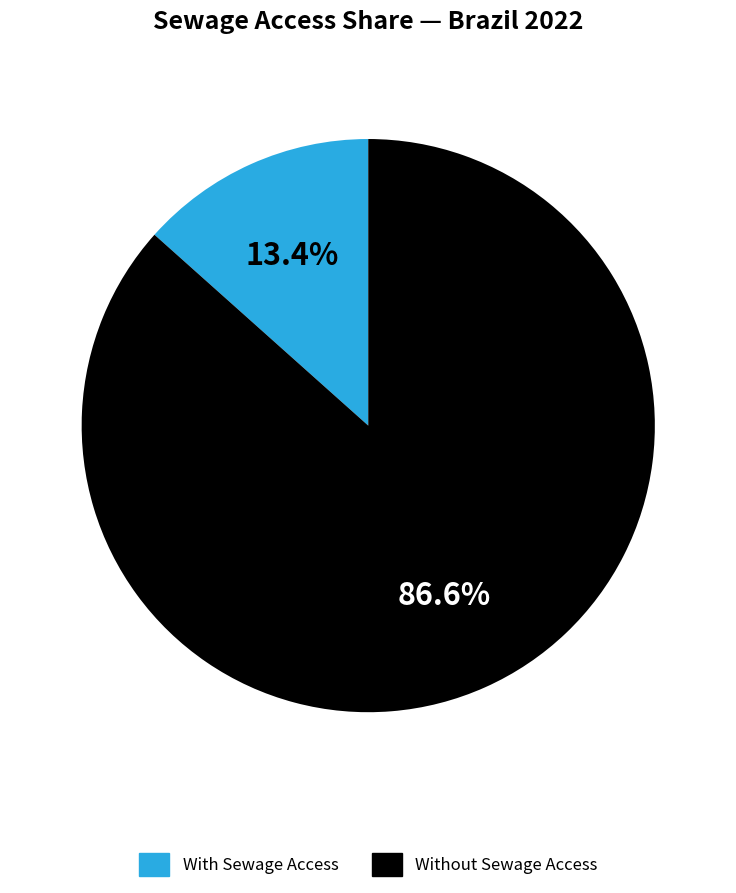

Does any single category account for the majority?

Yes